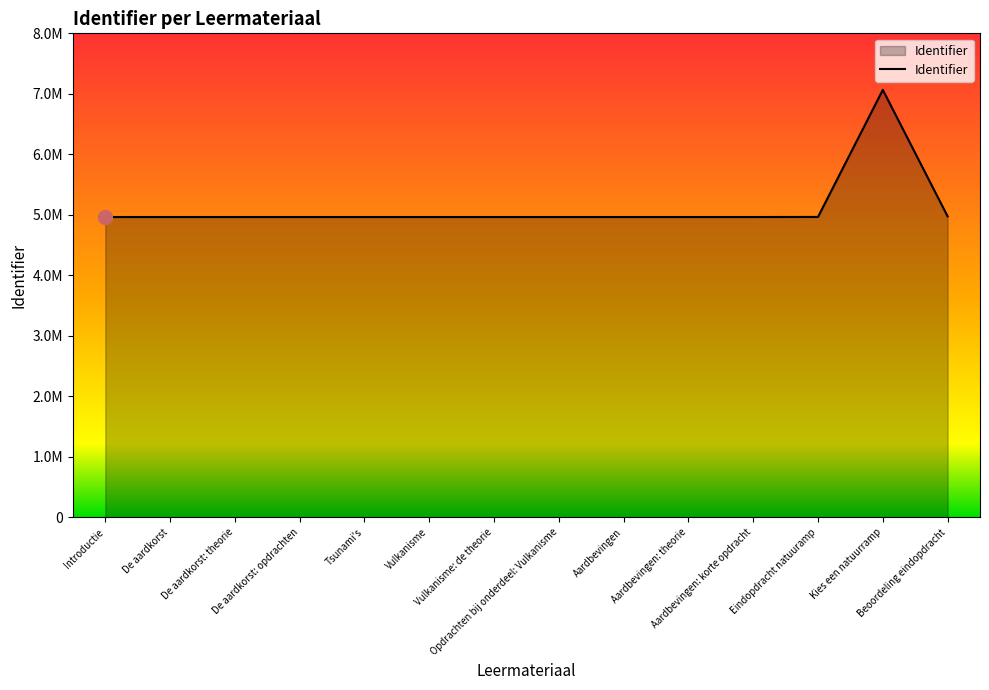

What is the smallest value displayed?

4964596